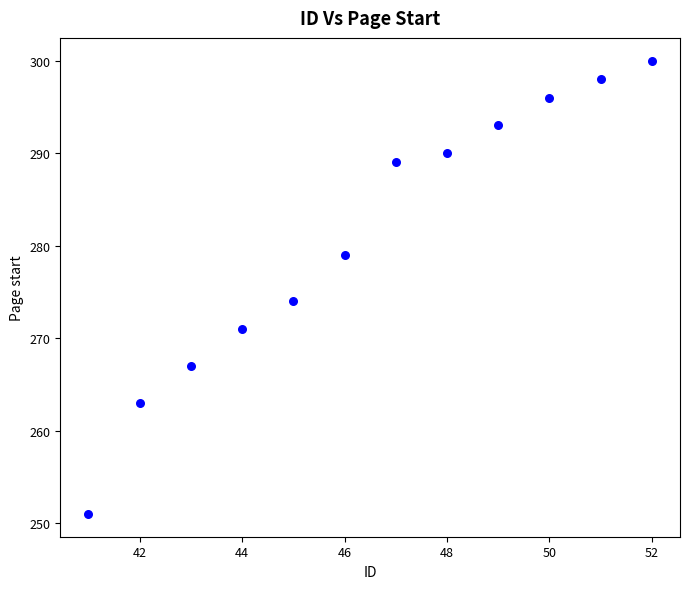

What is the range of Y values (max minus min)?

49